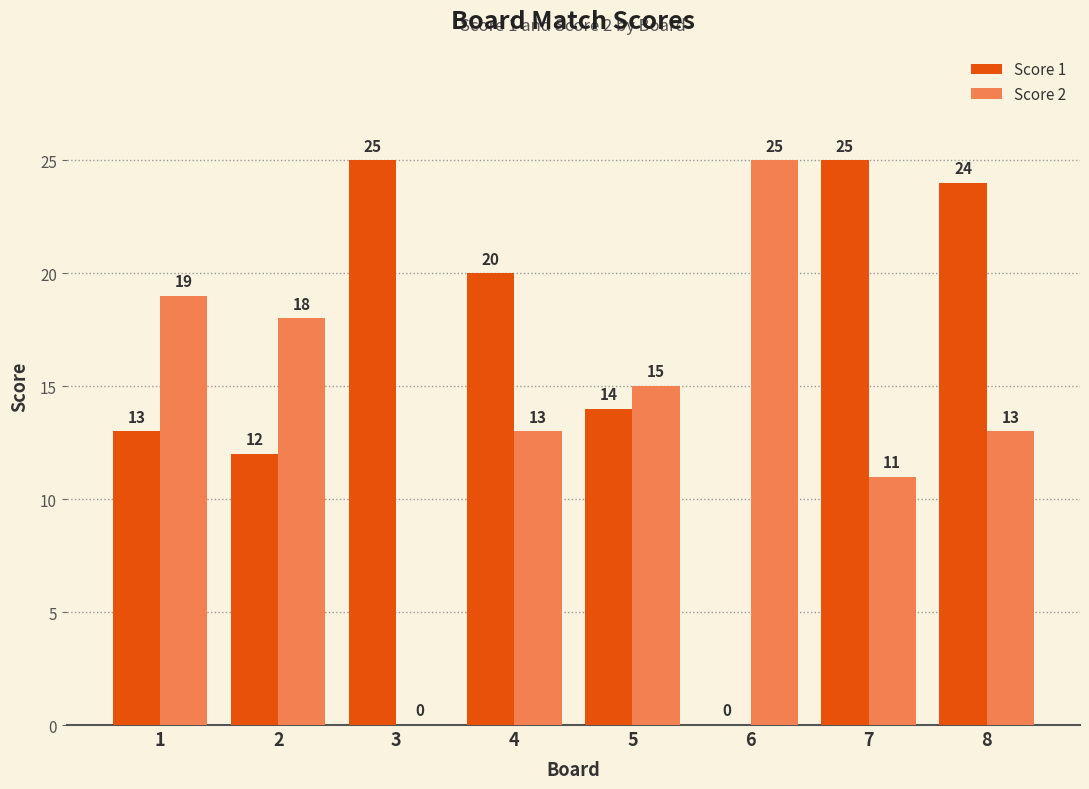

How many data points does each series have?

8